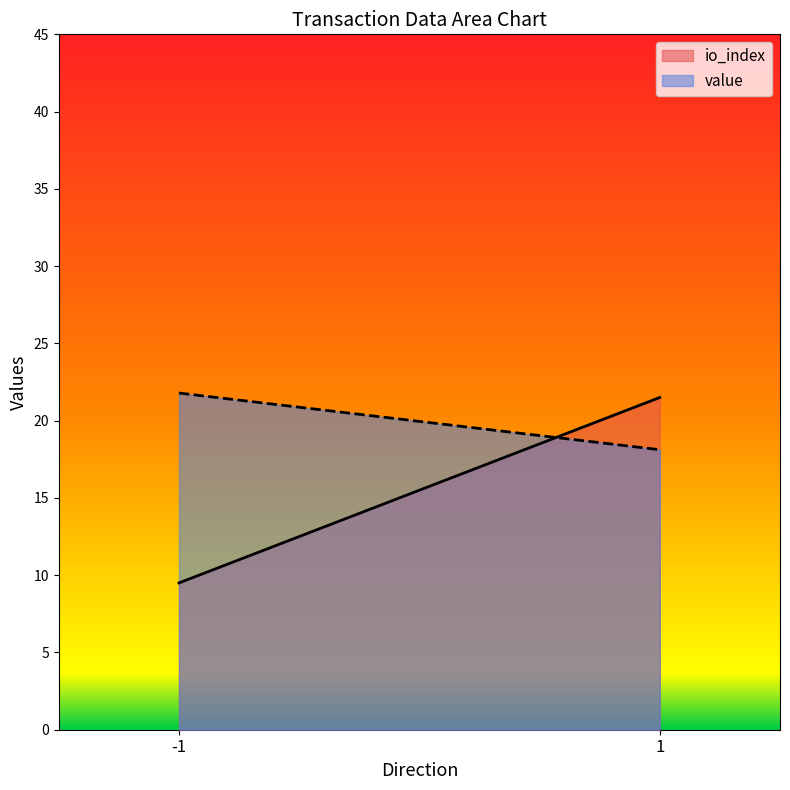

What is the difference between the maximum and minimum values in the value series?

3.7